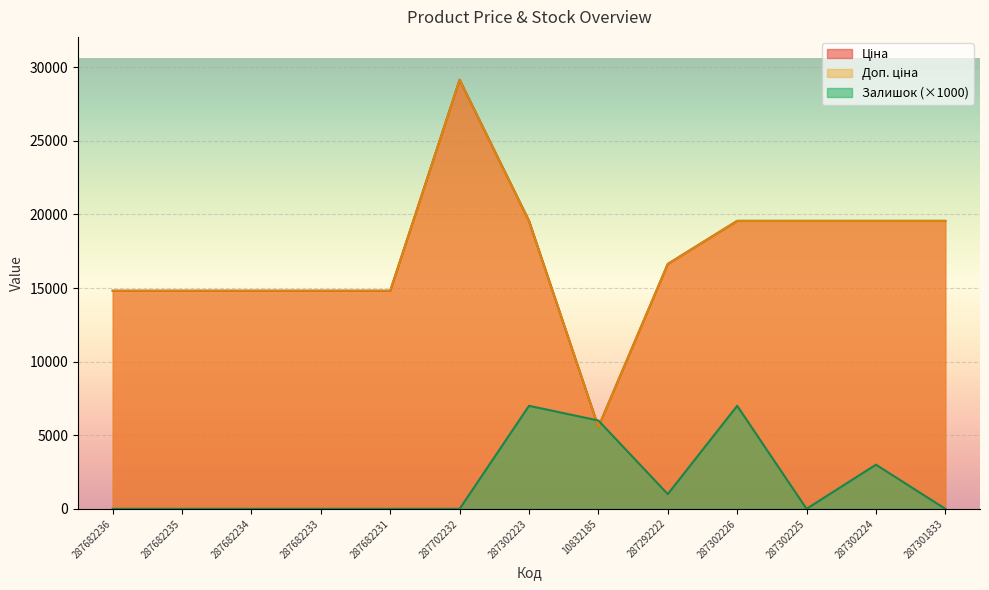

How many intersections are there between Доп. ціна and Залишок?

2